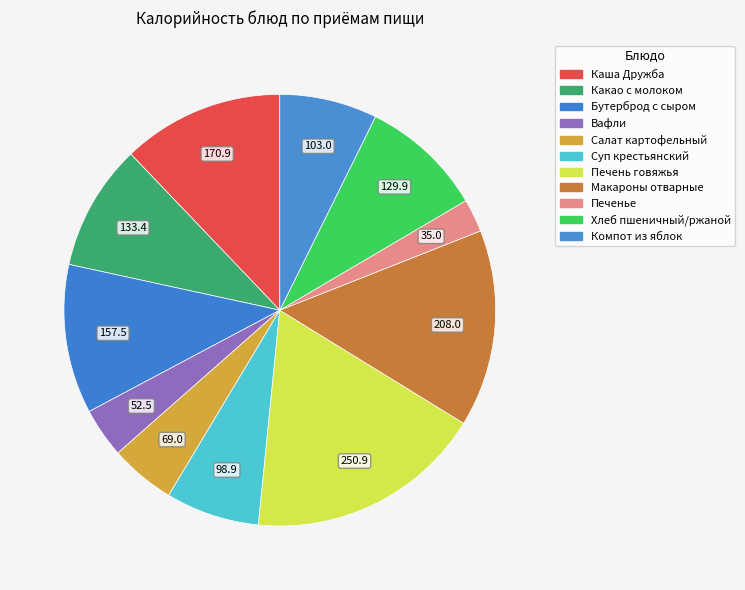

How many segments does this pie chart have?

11